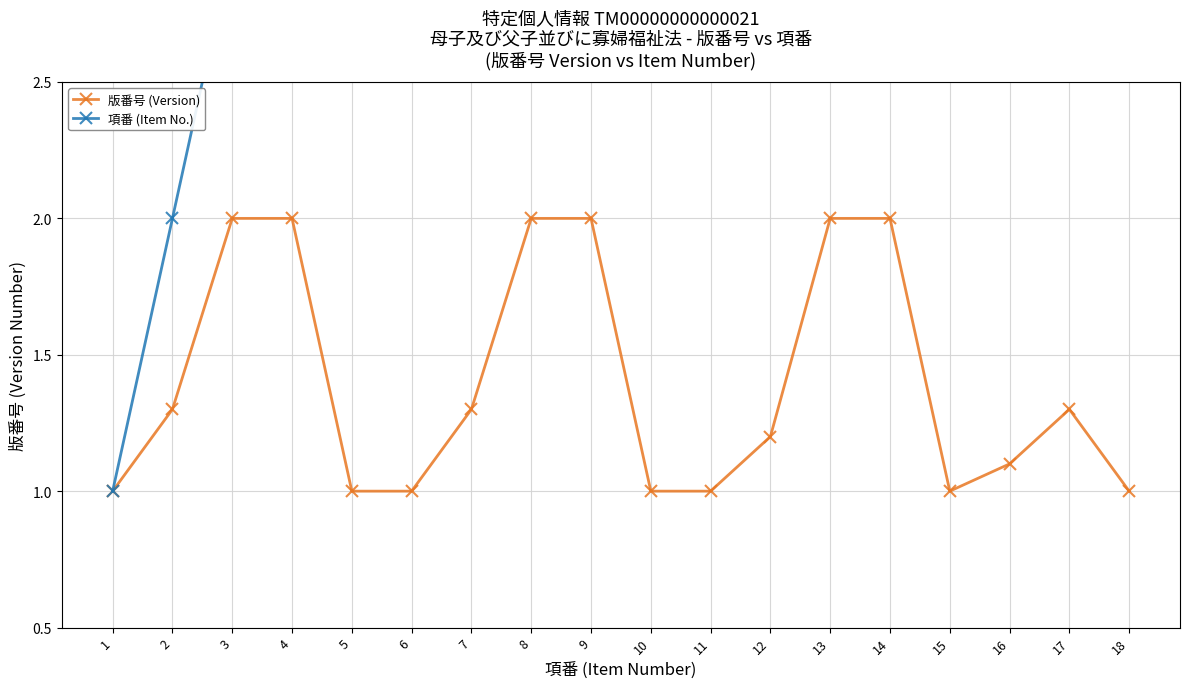

Reading left to right, what are all the values shown in this chart?

版番号 (Version): 1=1.0	2=1.3	3=2.0	4=2.0	5=1.0	6=1.0	7=1.3	8=2.0	9=2.0	10=1.0	11=1.0	12=1.2	13=2.0	14=2.0	15=1.0	16=1.1	17=1.3	18=1.0
項番 (Item No.): 1=1.0	2=2.0	3=3.0	4=4.0	5=5.0	6=6.0	7=7.0	8=8.0	9=9.0	10=10.0	11=11.0	12=12.0	13=13.0	14=14.0	15=15.0	16=16.0	17=17.0	18=18.0